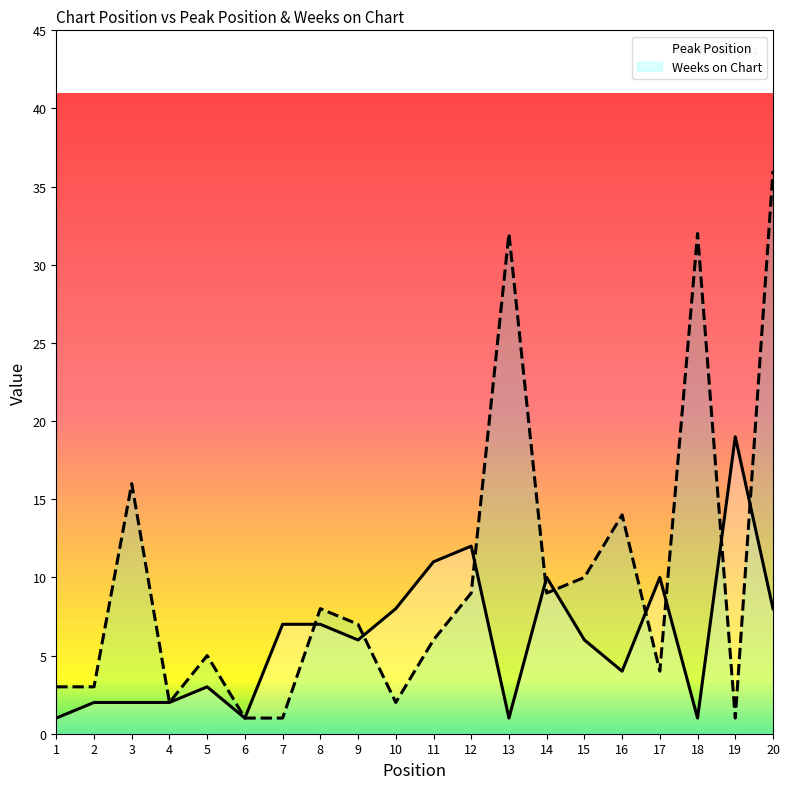

How many series are shown in this chart?

2